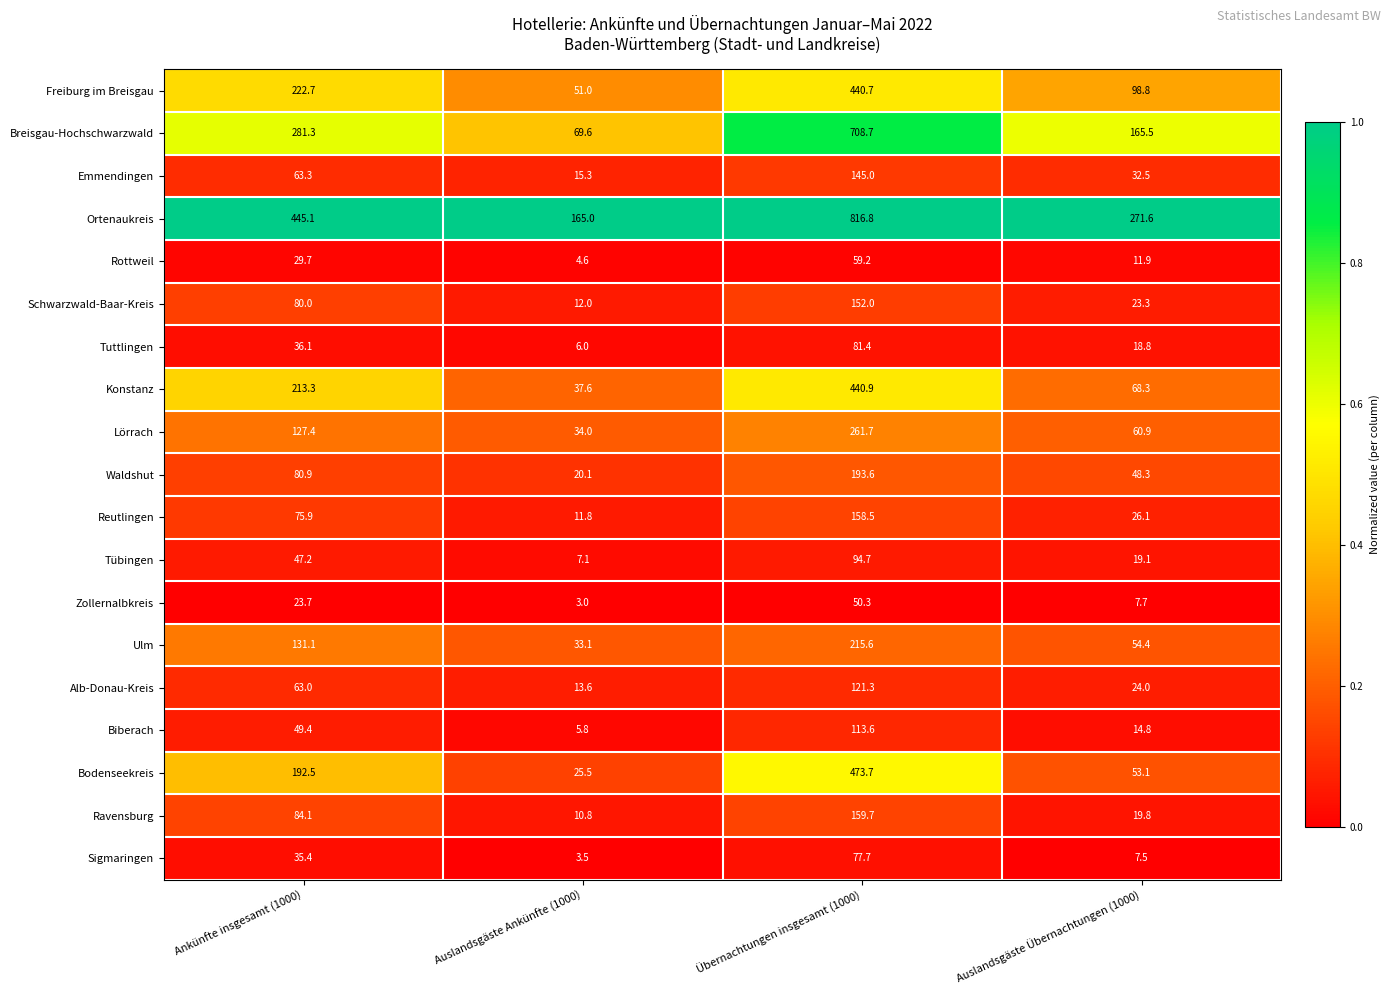

Which series has the largest range (max minus min)?

Ortenaukreis